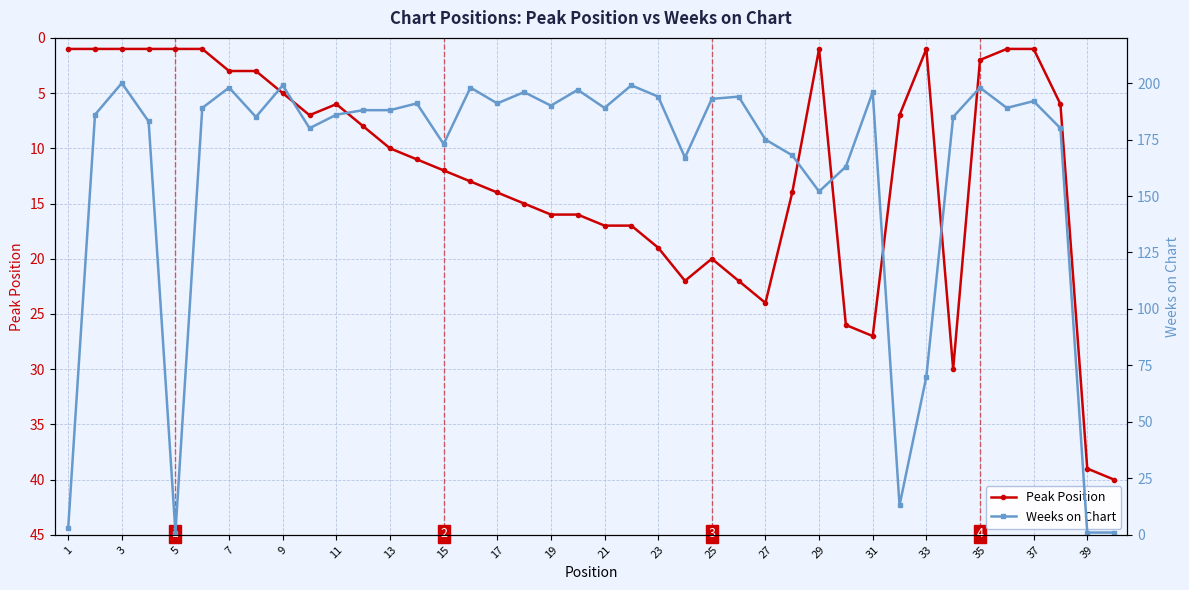

Is it true that Peak Position equals 1 at 1?

True